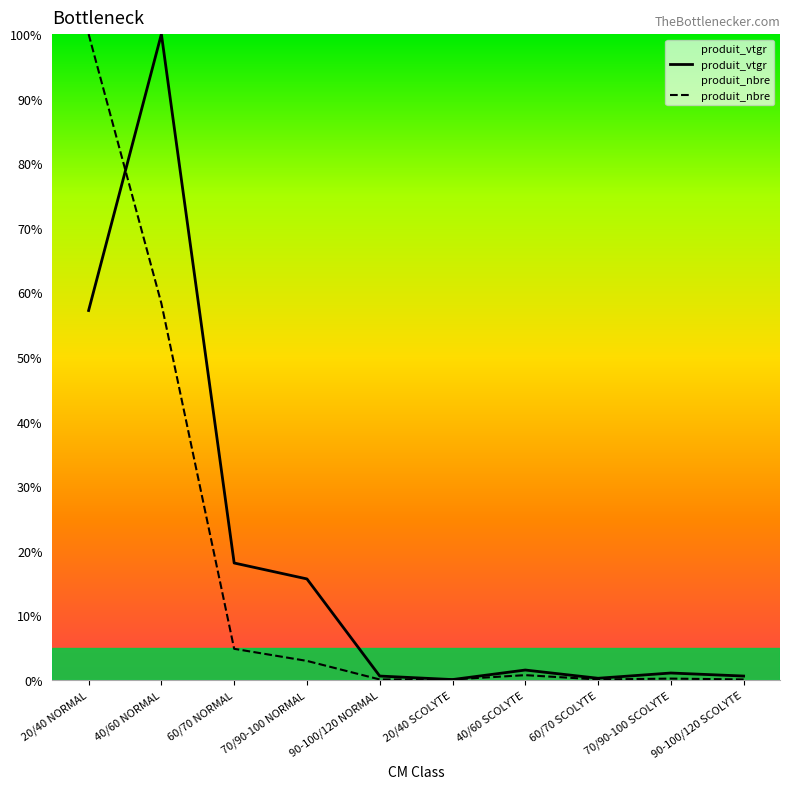

How many data points in produit_vtgr are above 1?

6